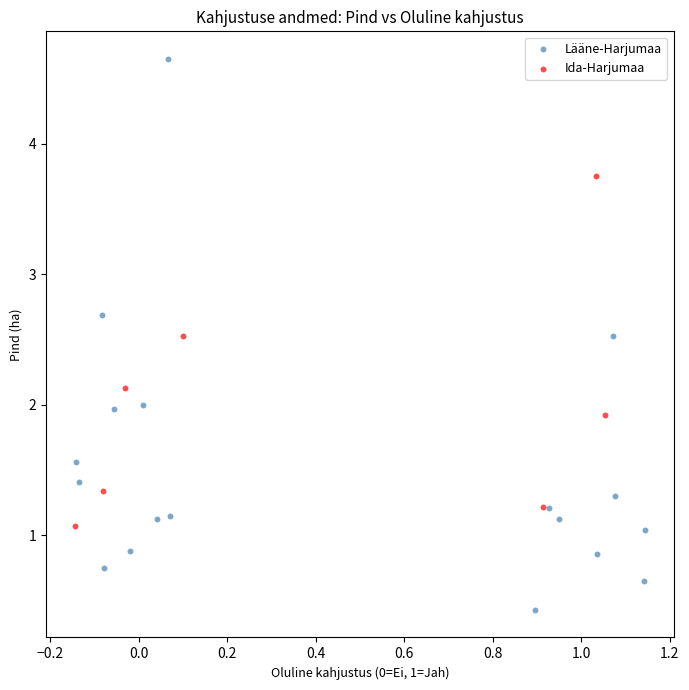

Which series reaches the minimum Y coordinate?

Lääne-Harjumaa